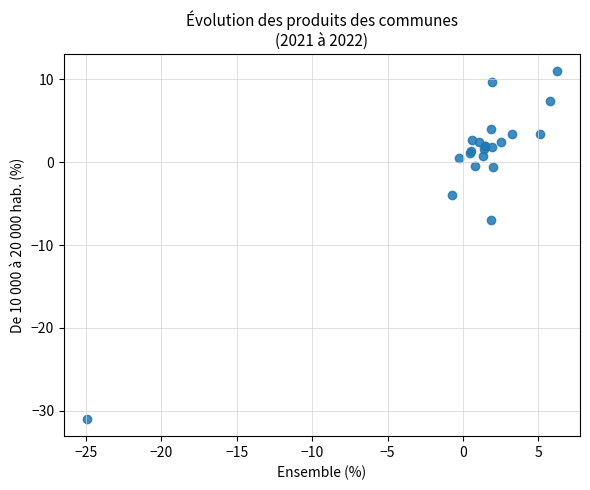

What Y value in the scatter plot is closest to -10?

-7.0